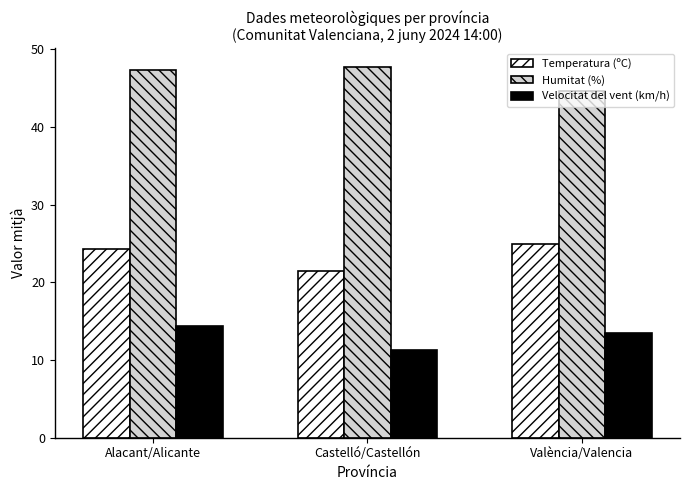

The value of Humitat (%) at Castelló/Castellón is 47.8. True or false?

True